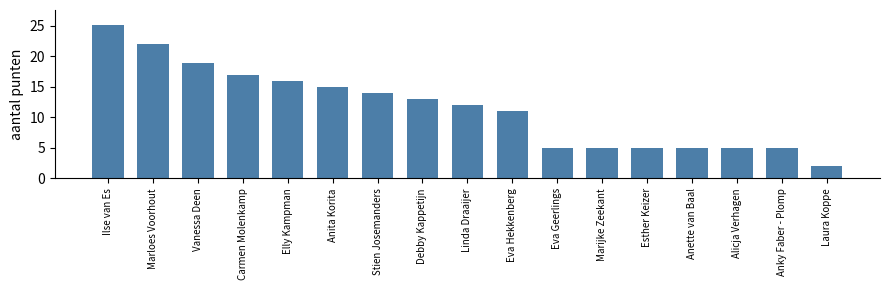

Is it true that the value at Laura Koppe is 2.0?

True